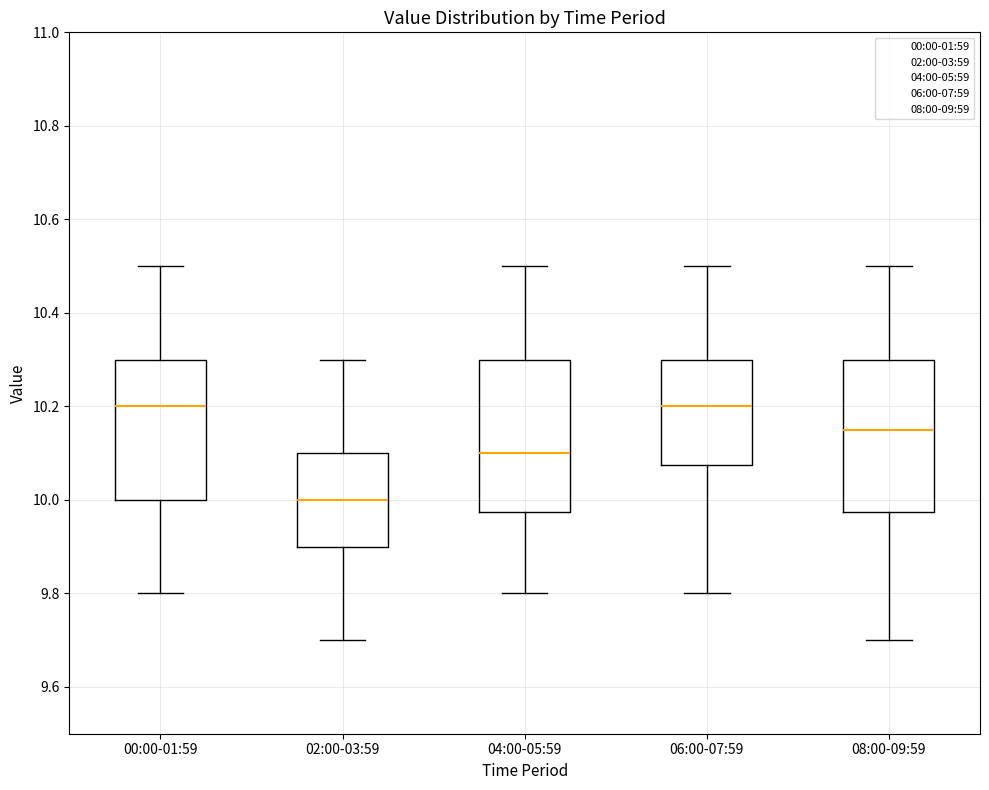

Where does the lower whisker of the box for 08:00-09:59 end on the y-axis? The values are not printed on the chart, so give them approximately, as read against the axis.

9.70